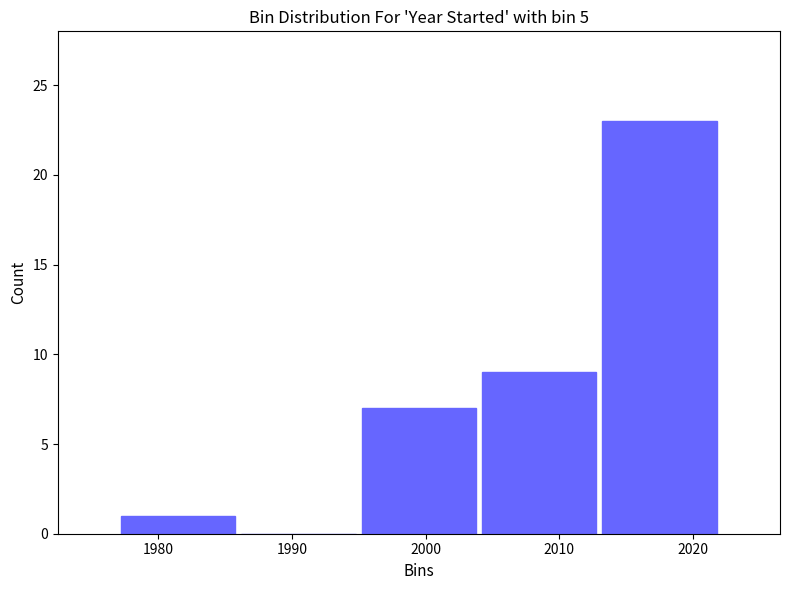

What is the height of the bar covering 1977 to 1986 on the x-axis? The values are not printed on the chart, so give them approximately, as read against the axis.

1